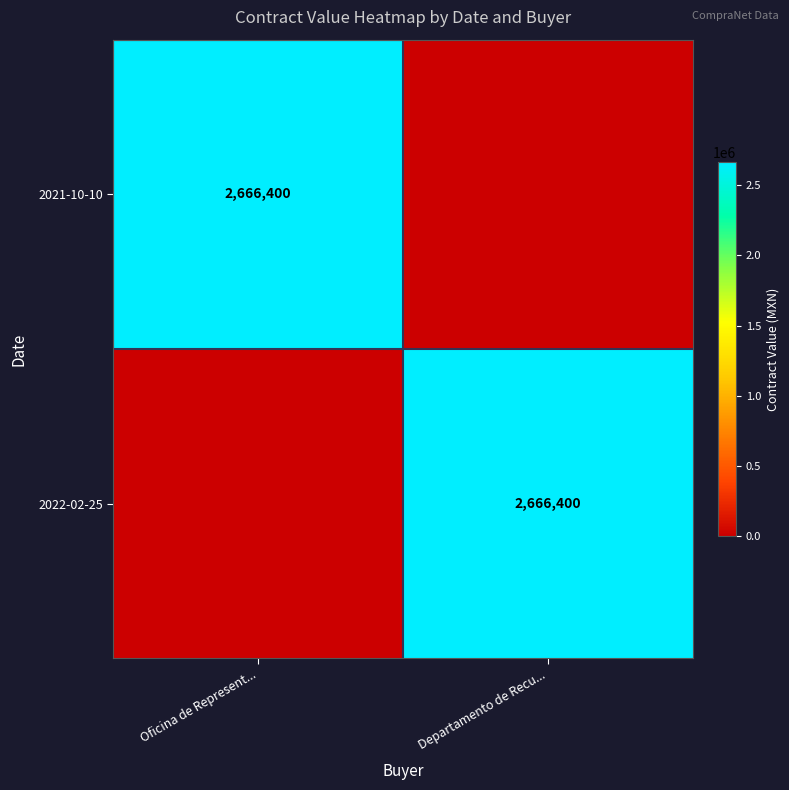

What is the total value across all series at Departamento de Recu...?

2666400